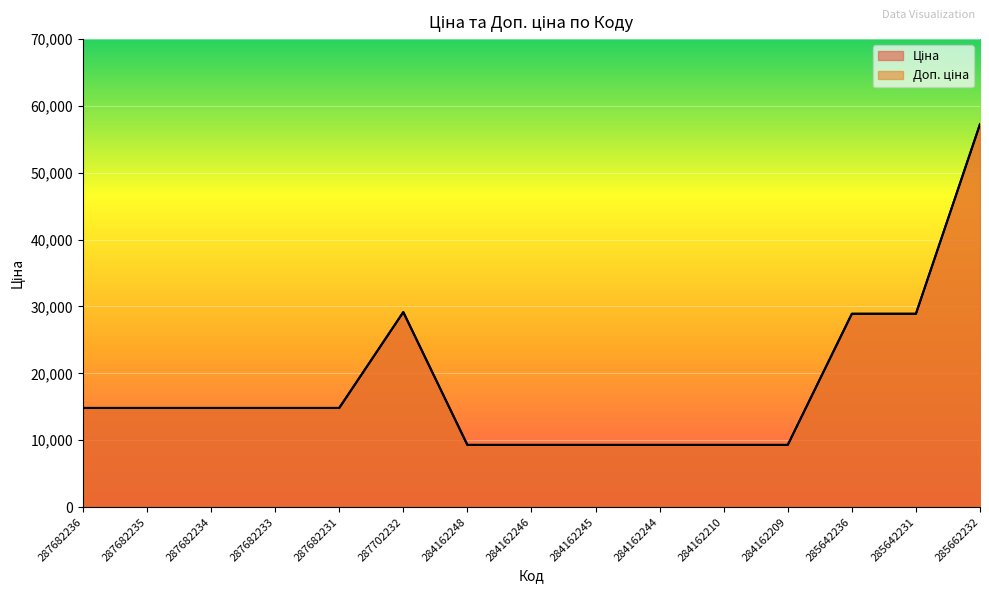

True or false: Ціна has more than 0 interior local peaks.

True